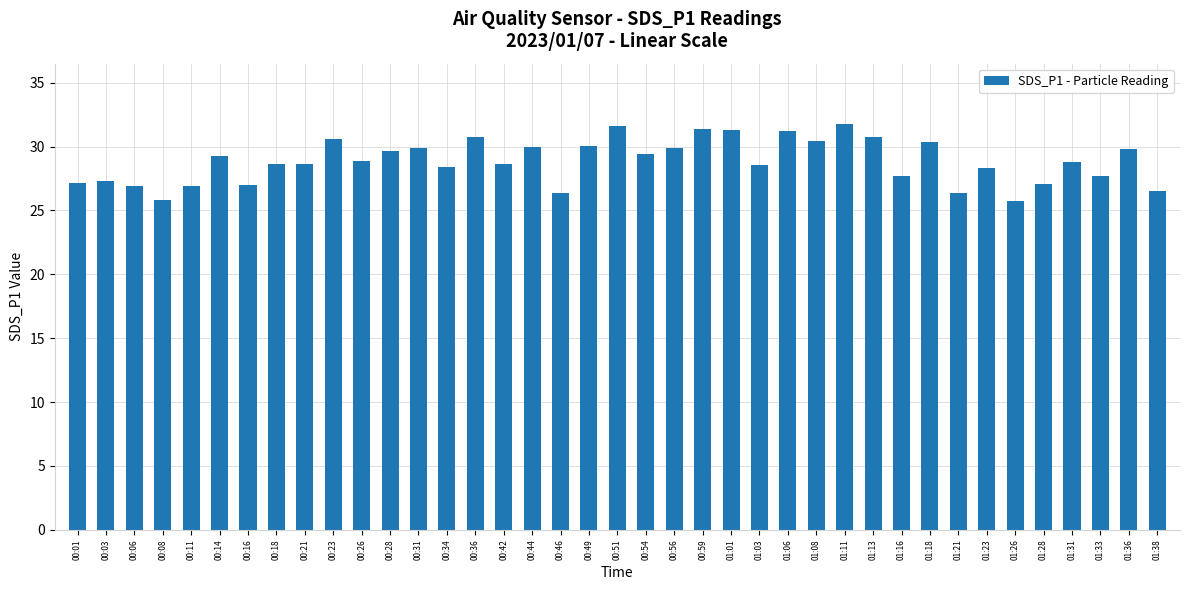

What is the sum of the values at 01:13 and 01:28?

57.9